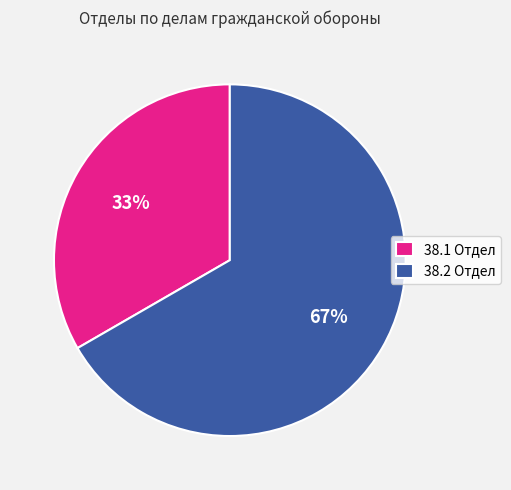

Does any single category account for the majority?

Yes